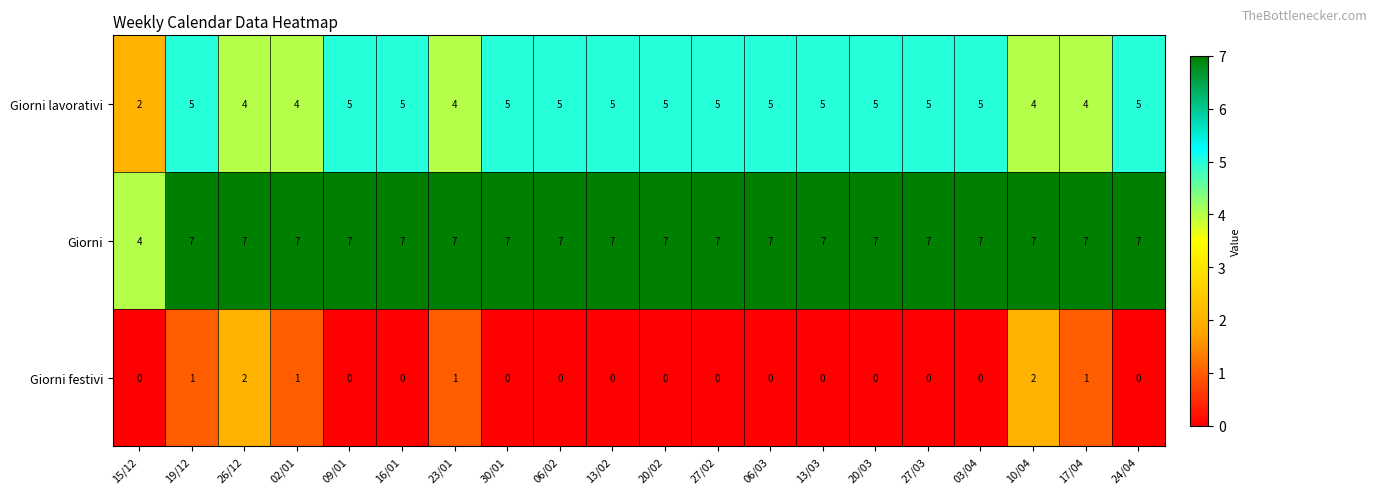

True or false: Giorni festivi has a value of 1 at 23/01.

True